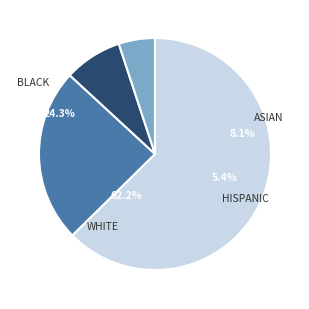

The semi-final slice represents 5% of the pie. True or false?

False